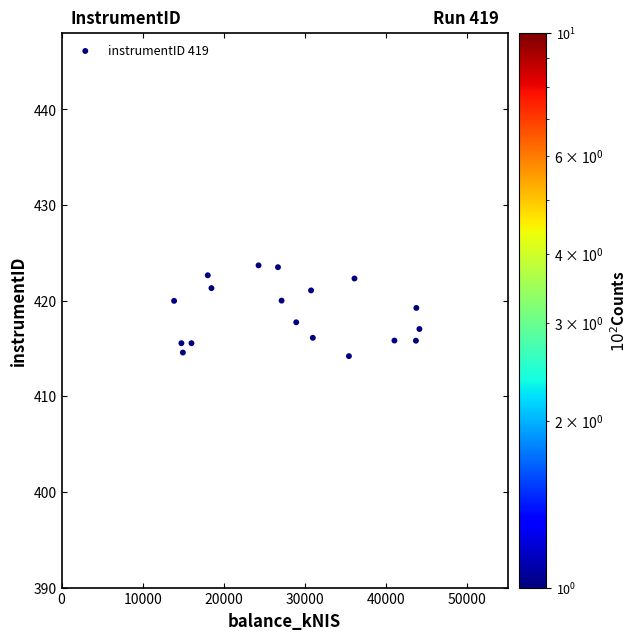

What is the range of Y values (max minus min)?

9.5